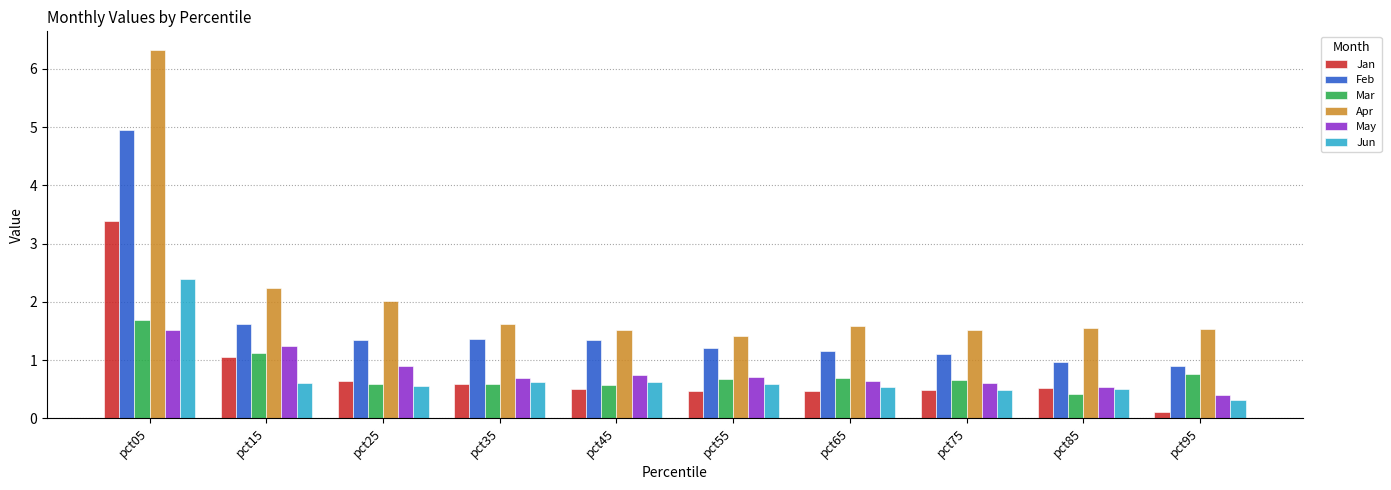

What is the difference between the highest and lowest values at pct15?

1.6